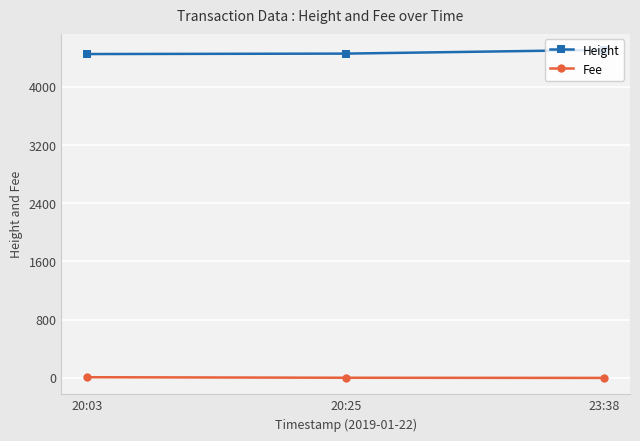

What is the average value of the Height series?

4472.0